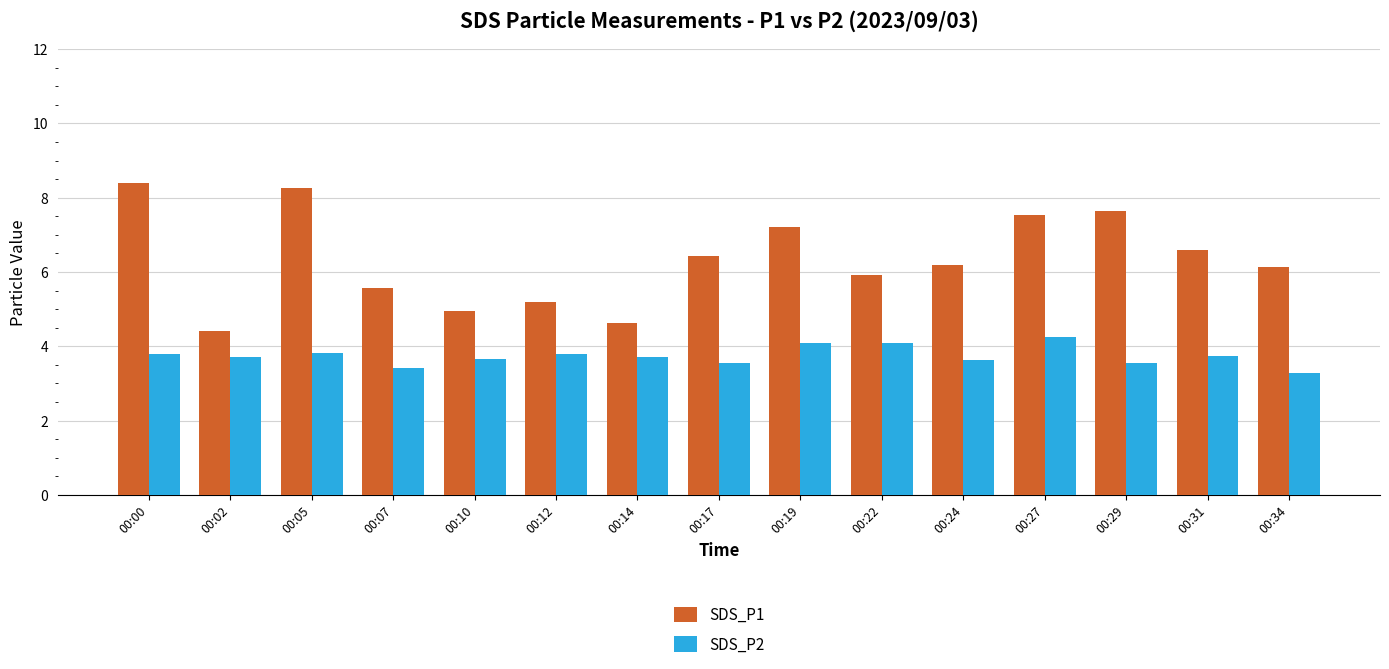

At which label does SDS_P2 reach its minimum?

00:34